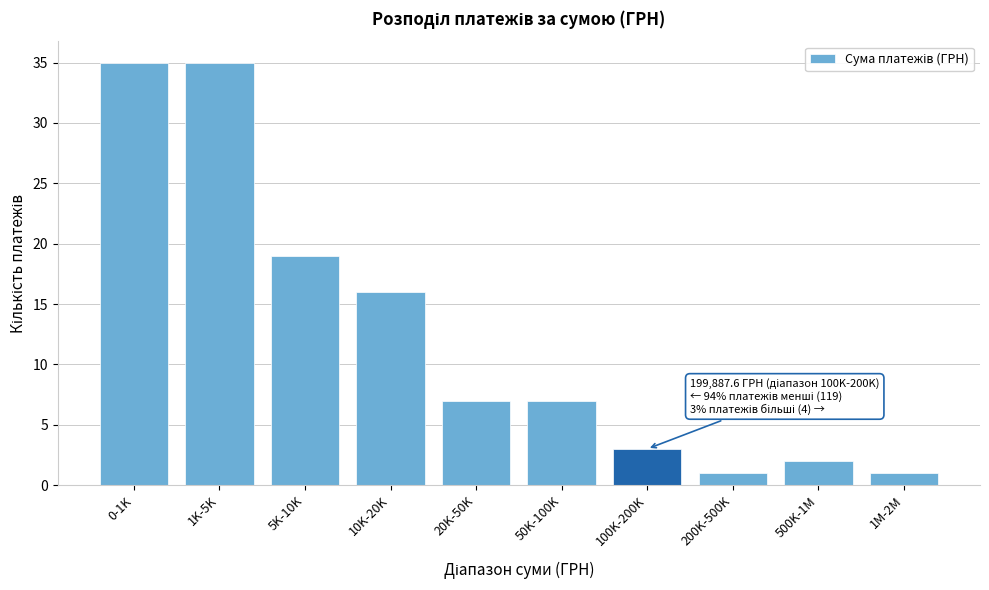

Reading right to left, extract all data points from this chart.

1	2	1	3	7	7	16	19	35	35